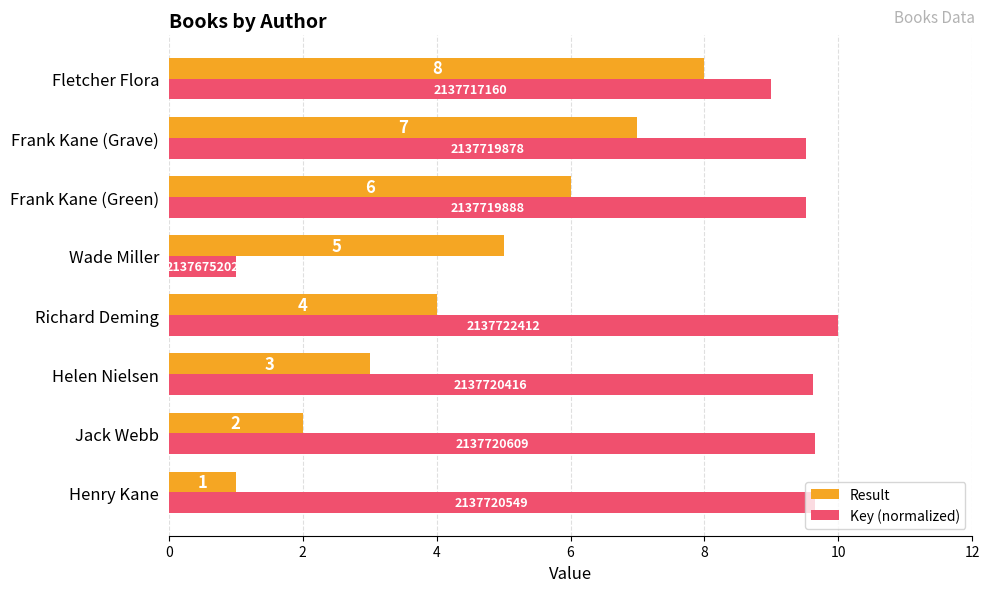

Is it true that Key (normalized) equals 1.0 at Wade Miller?

True